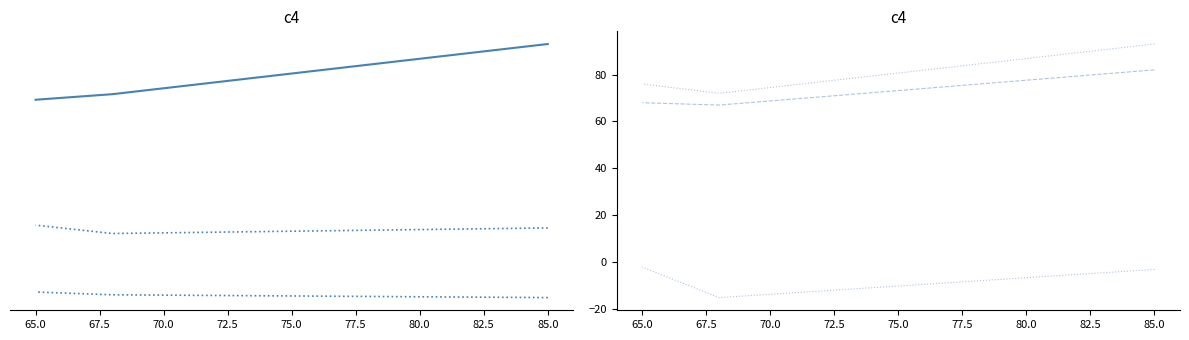

Does the chart have visible grid lines?

No